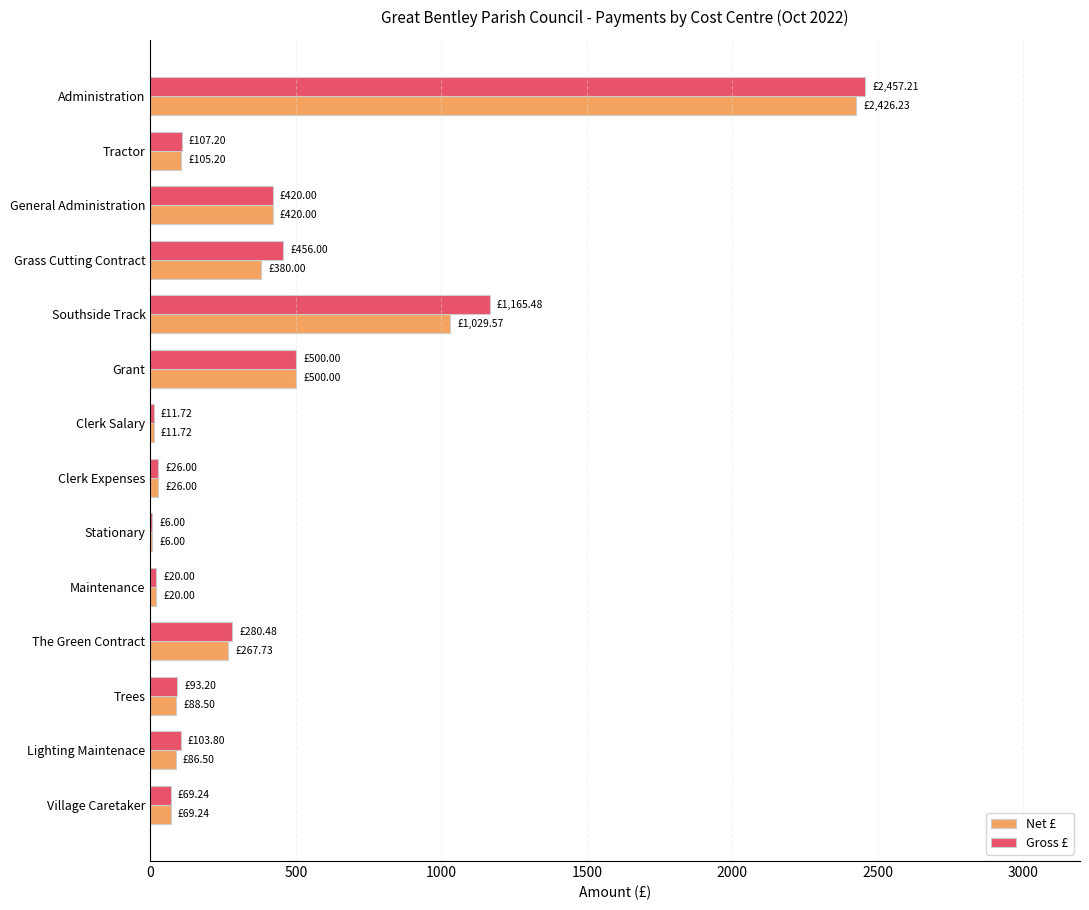

Count the number of data series in this chart.

2